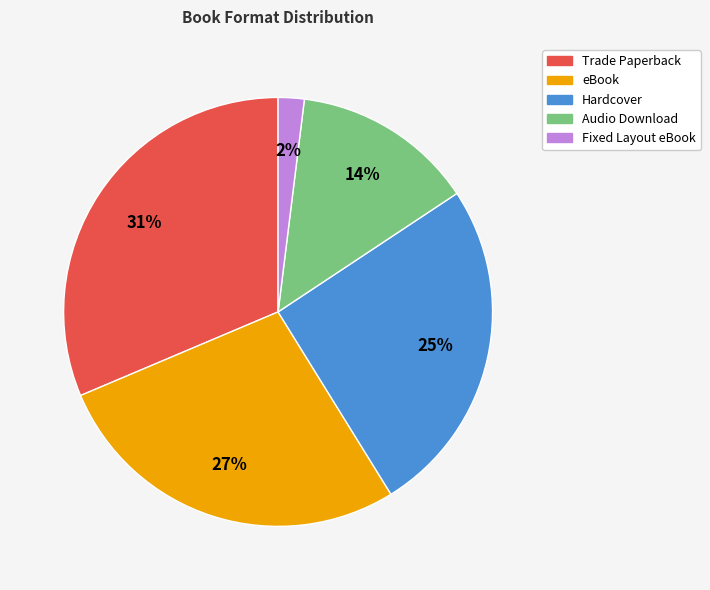

Approximately how many times larger is the value at eBook compared to Hardcover?

1.1